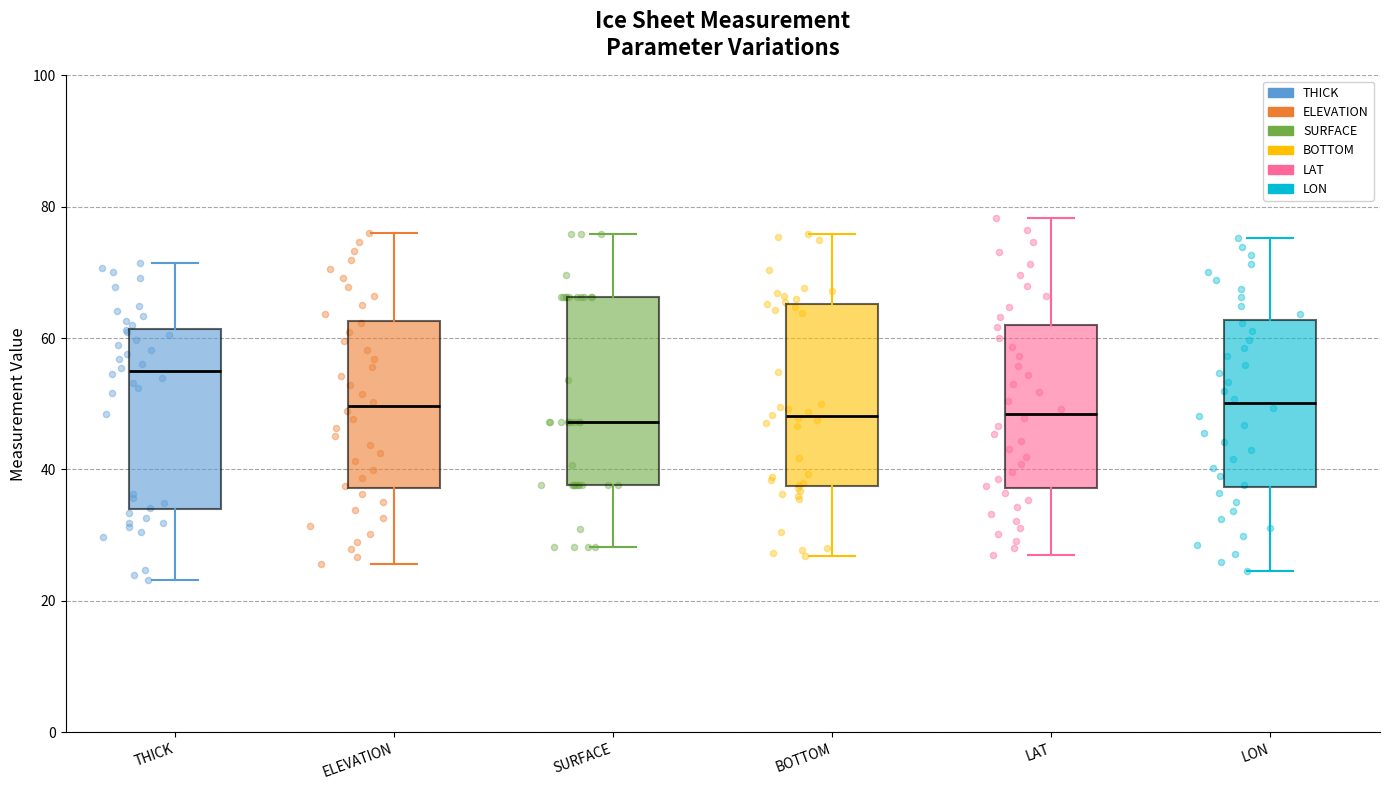

Reading left to right, transcribe this box plot: for each box, give where its median line is, the range the box spans, and where its two whiskers end, as read against the y-axis. The values are not printed on the chart, so give them approximately, as read against the axis.

THICK: median 54, box 34 to 62, whiskers 24 to 72
ELEVATION: median 50, box 38 to 62, whiskers 26 to 76
SURFACE: median 48, box 38 to 66, whiskers 28 to 76
BOTTOM: median 48, box 38 to 66, whiskers 26 to 76
LAT: median 48, box 38 to 62, whiskers 28 to 78
LON: median 50, box 38 to 62, whiskers 24 to 76